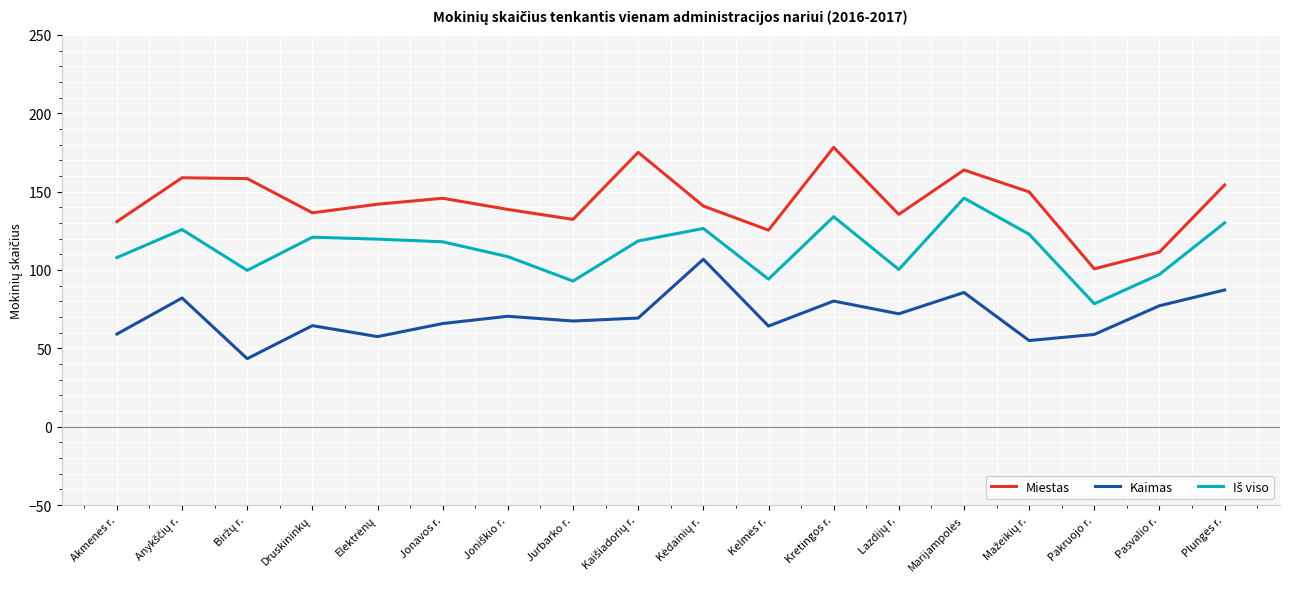

What is the difference between the maximum and minimum values in the Kaimas series?

63.4